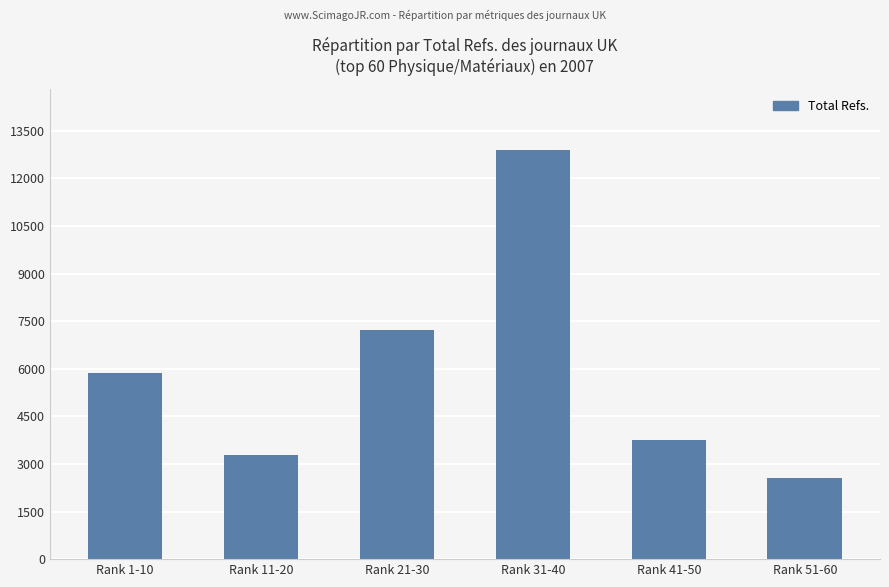

How many bars are there in total?

6